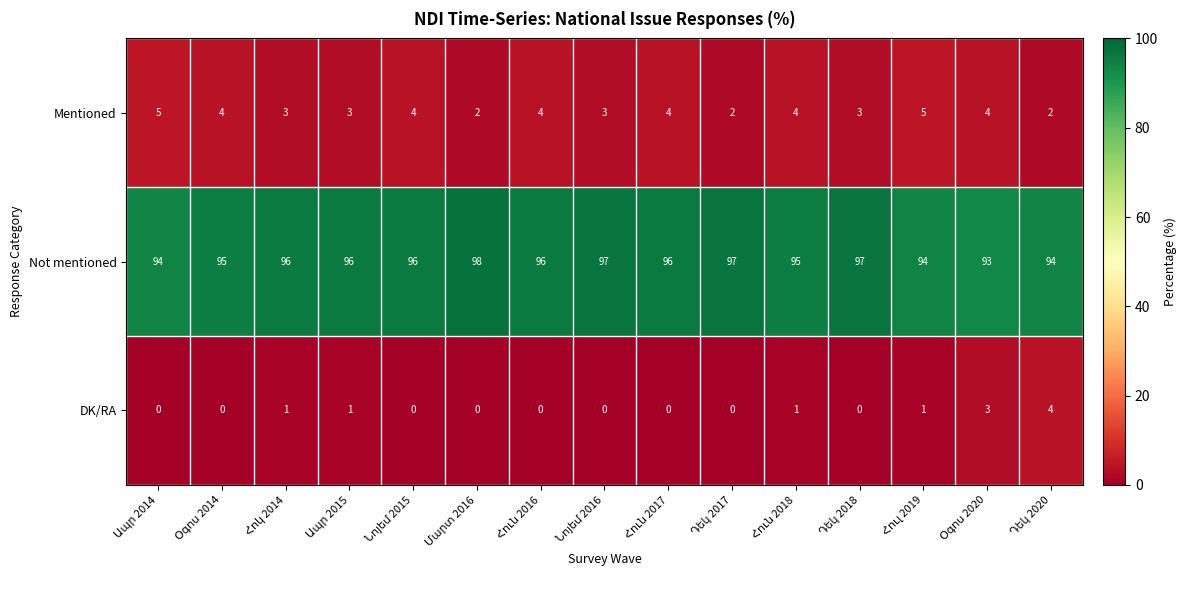

What is the greatest value displayed?

98